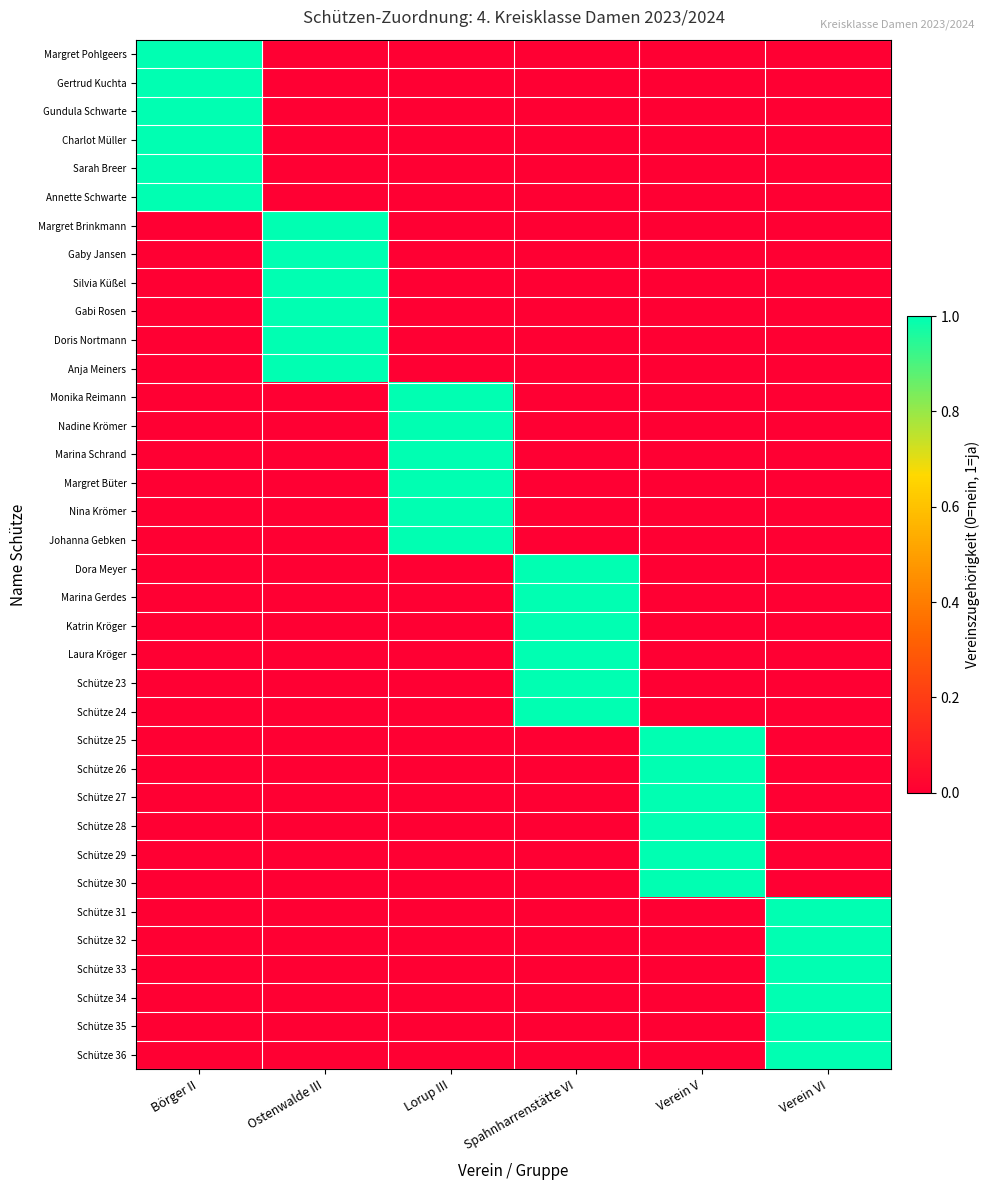

What is the difference between the highest and lowest values at Börger II?

1